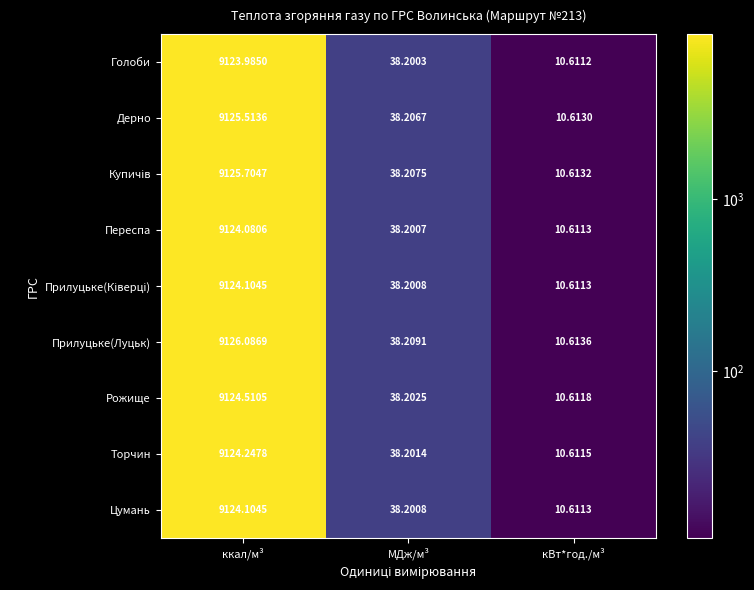

At which label does Рожище first exceed 38?

ккал/м³